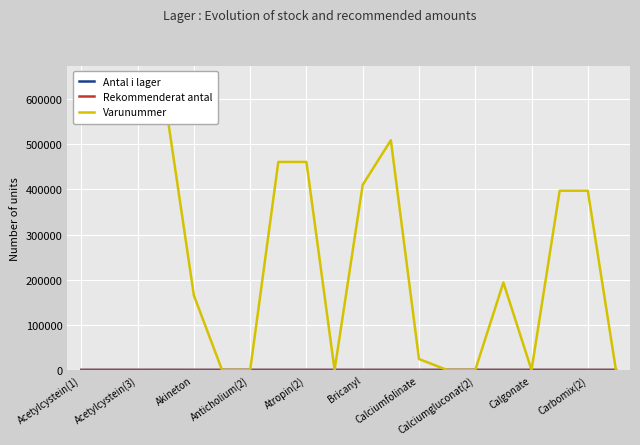

Which series has the widest spread of values?

Varunummer